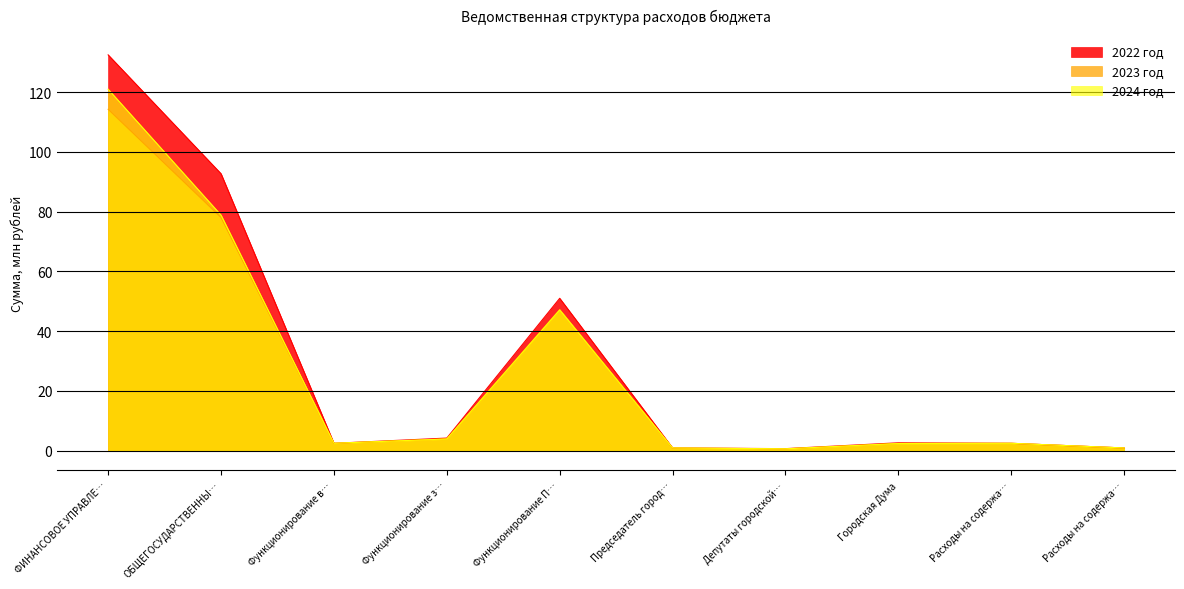

How many distinct data groups are displayed?

3